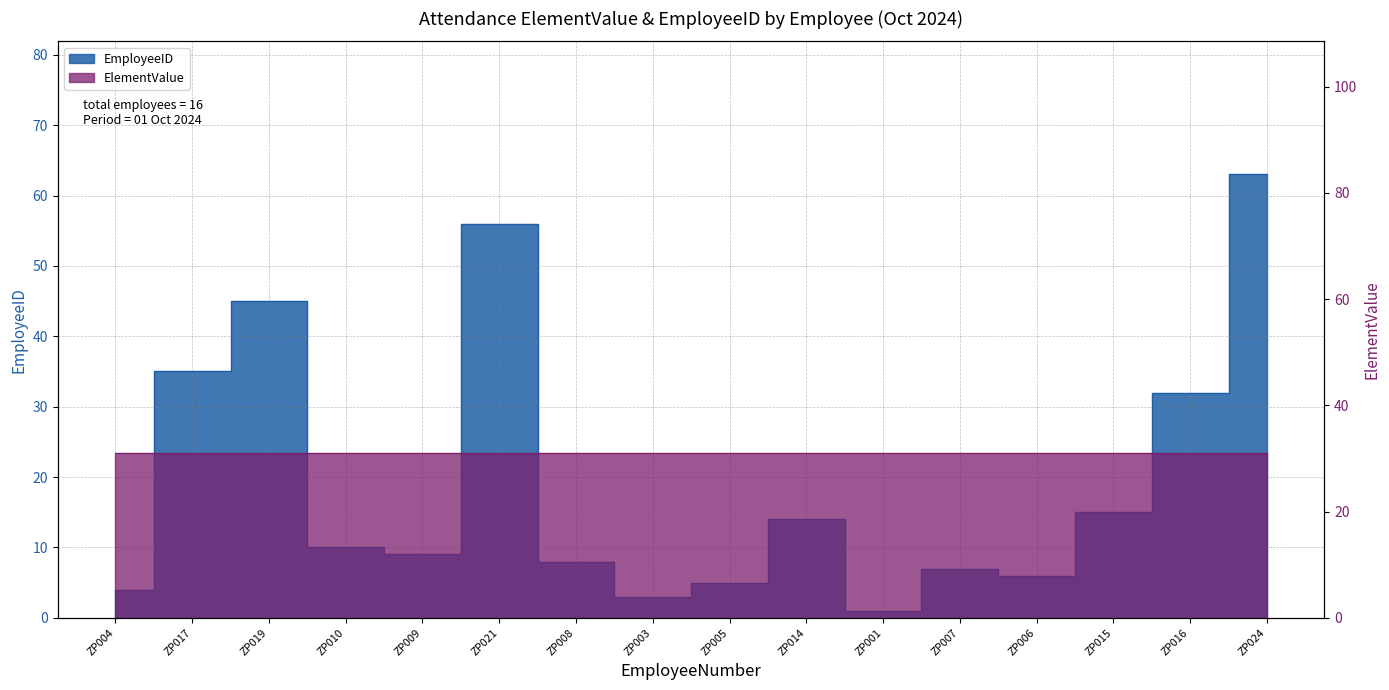

What is the label of the 6th point from the right?

ZP001